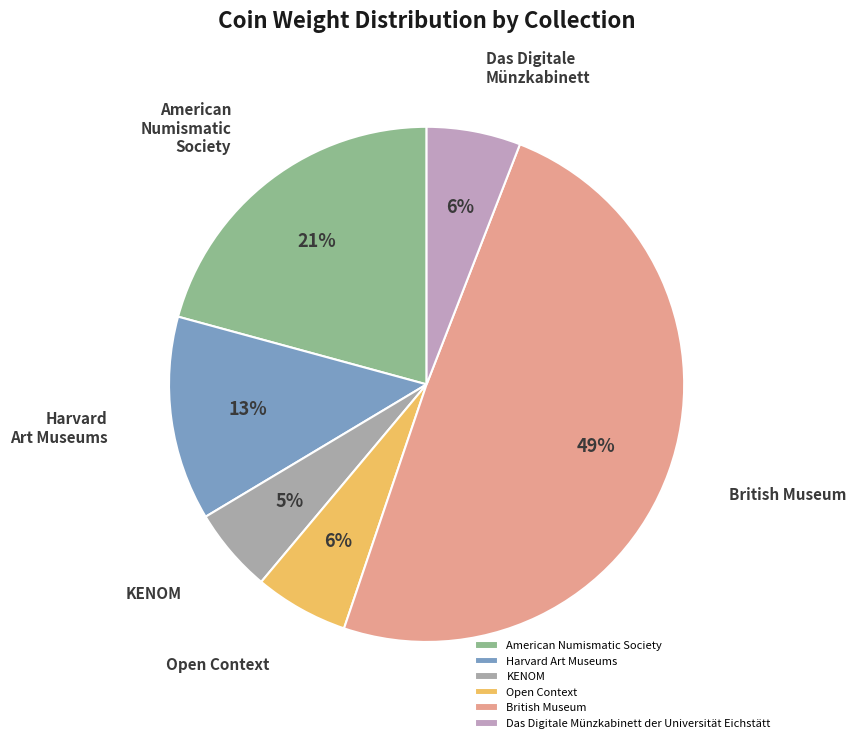

True or false: Harvard Art Museums accounts for 13% of the total.

True